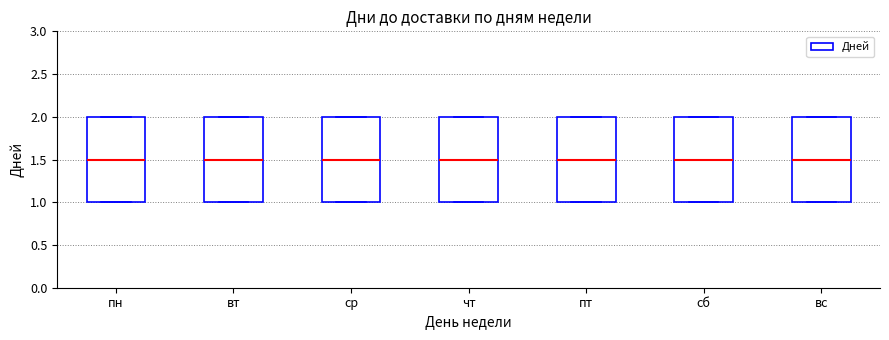

Where is the lower edge of the box for пн on the y-axis? The values are not printed on the chart, so give them approximately, as read against the axis.

1.0